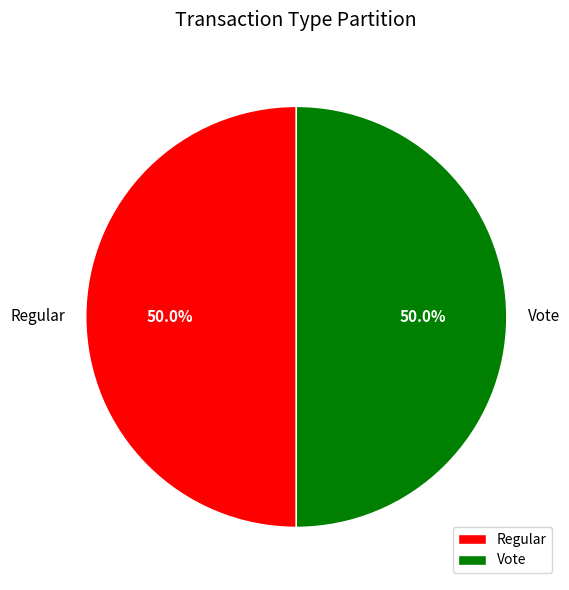

How much of the chart is everything except Vote?

50.0%